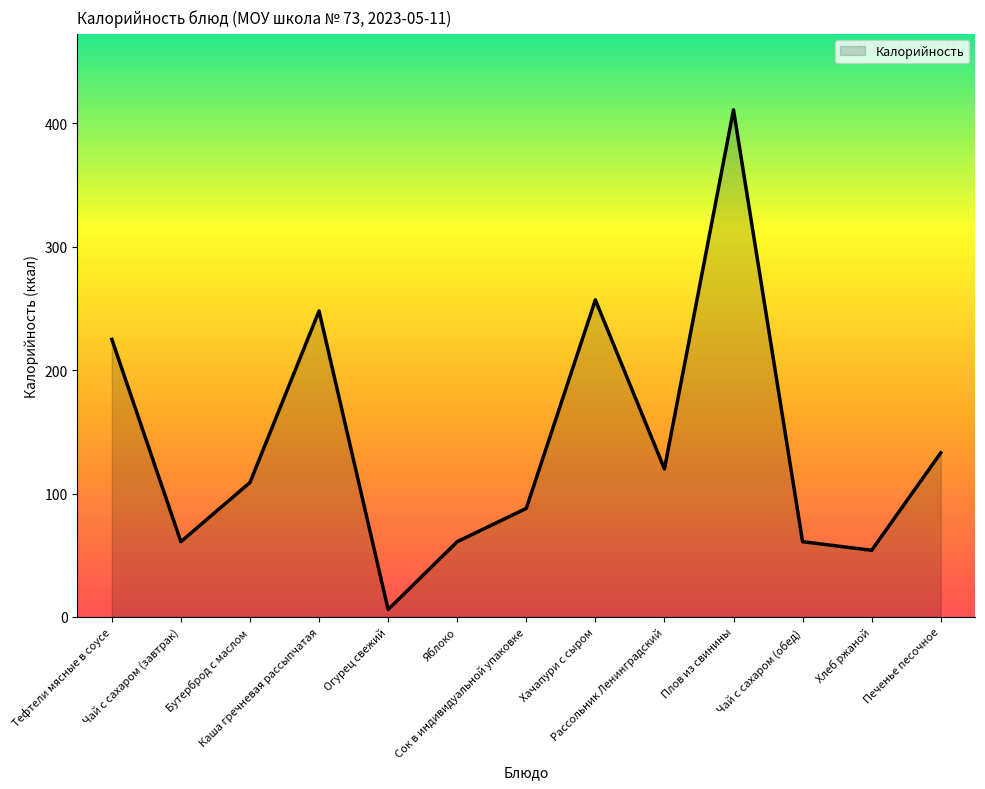

Does the chart display data point markers on the line(s)?

No